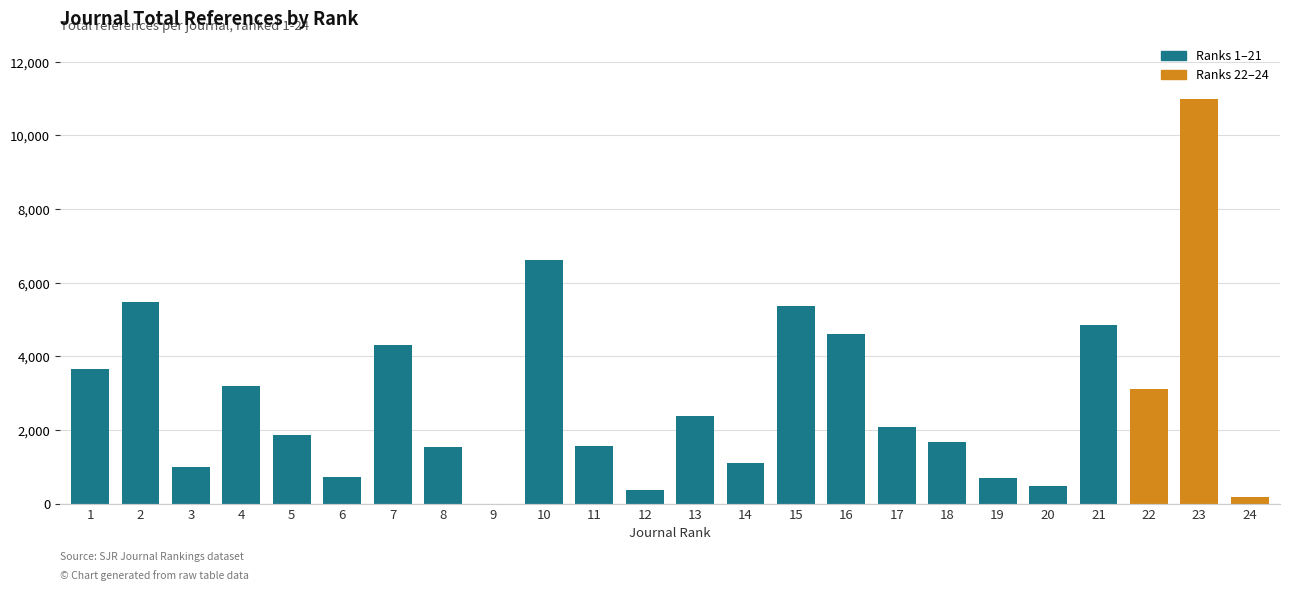

True or false: the data shows 485 at 20.

True